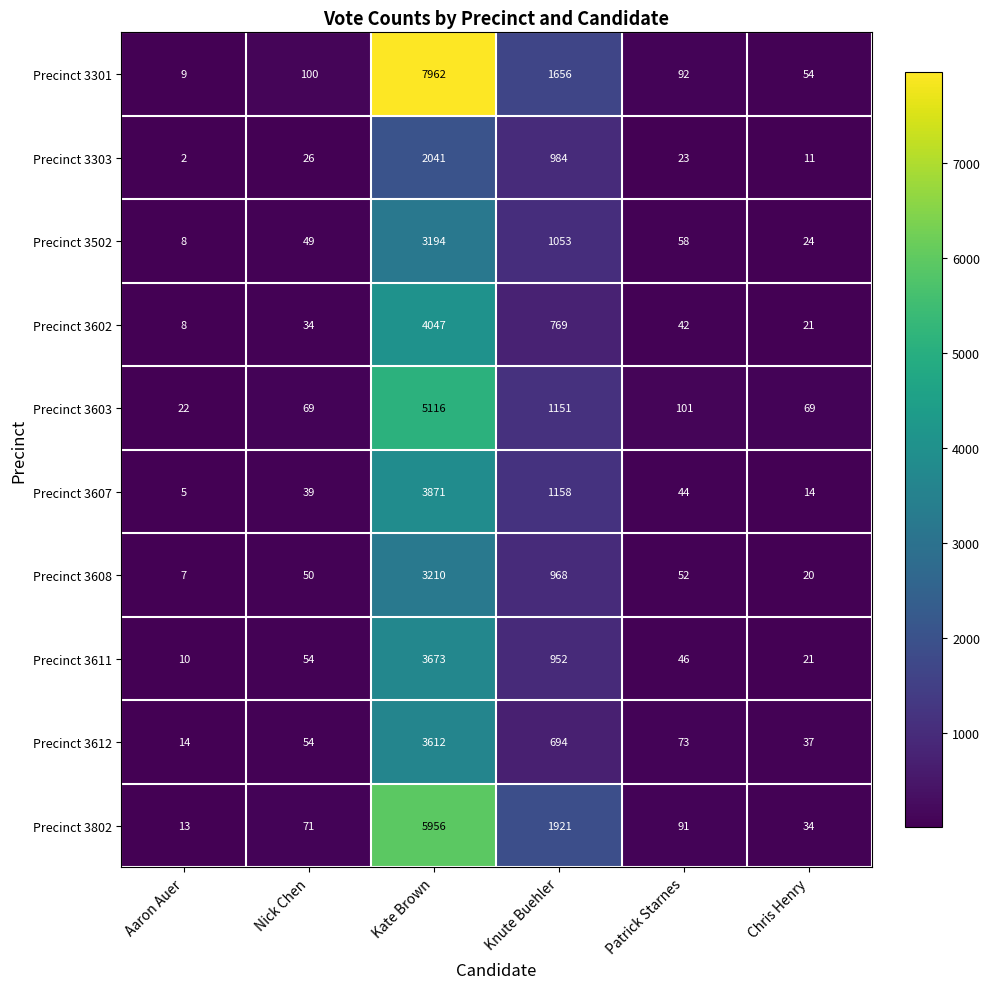

Rank the series by their maximum value, from lowest to highest.

Precinct 3303, Precinct 3502, Precinct 3608, Precinct 3612, Precinct 3611, Precinct 3607, Precinct 3602, Precinct 3603, Precinct 3802, Precinct 3301